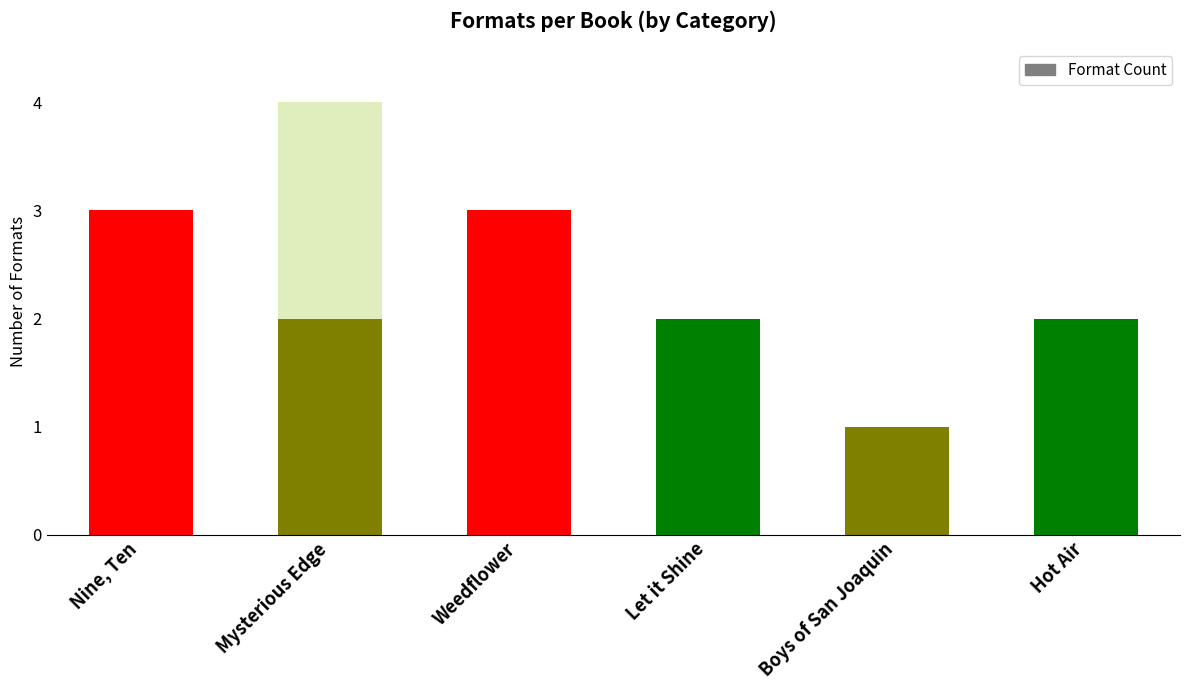

True or false: the data shows 4 at Young Adult.

True